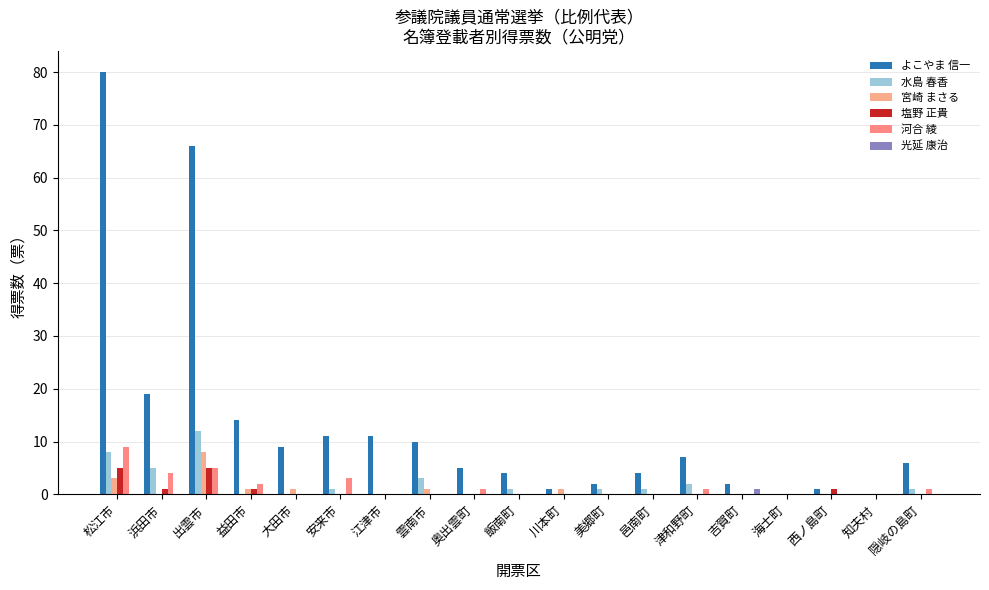

What is the sum of all よこやま 信一 values?

252